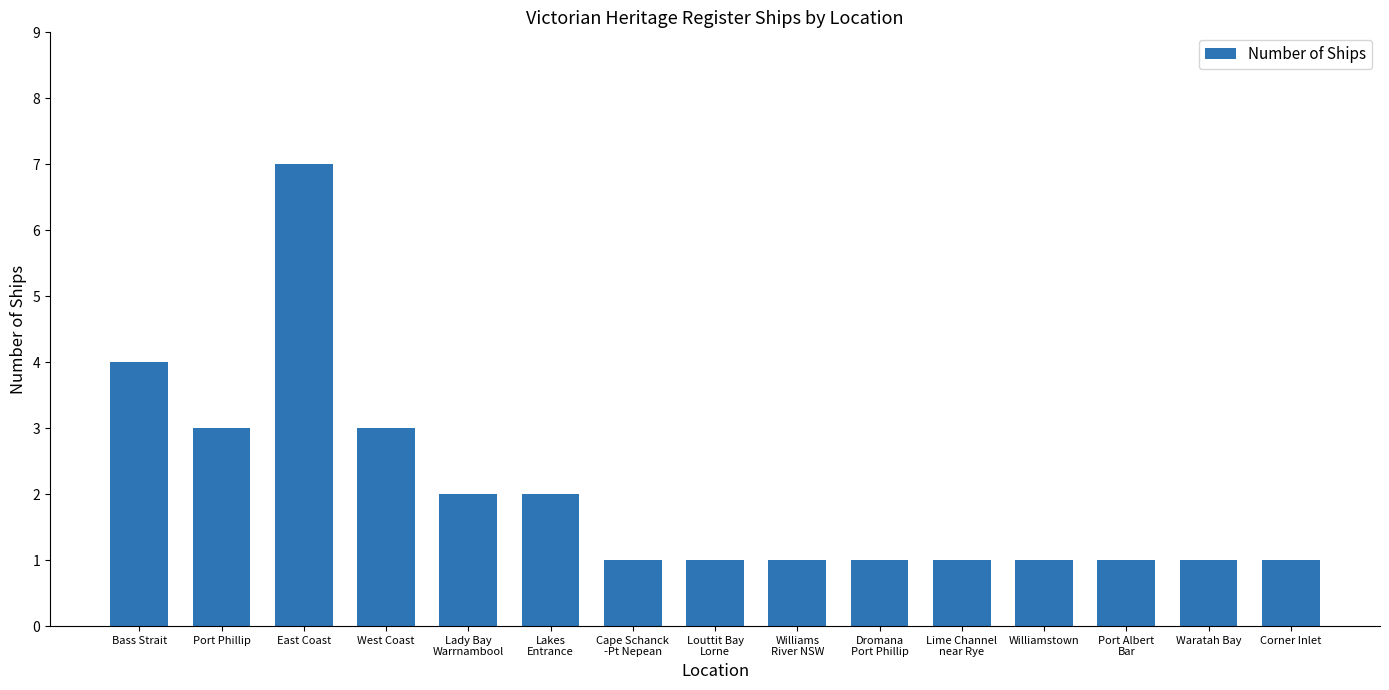

Read the value at Lakes
Entrance.

2